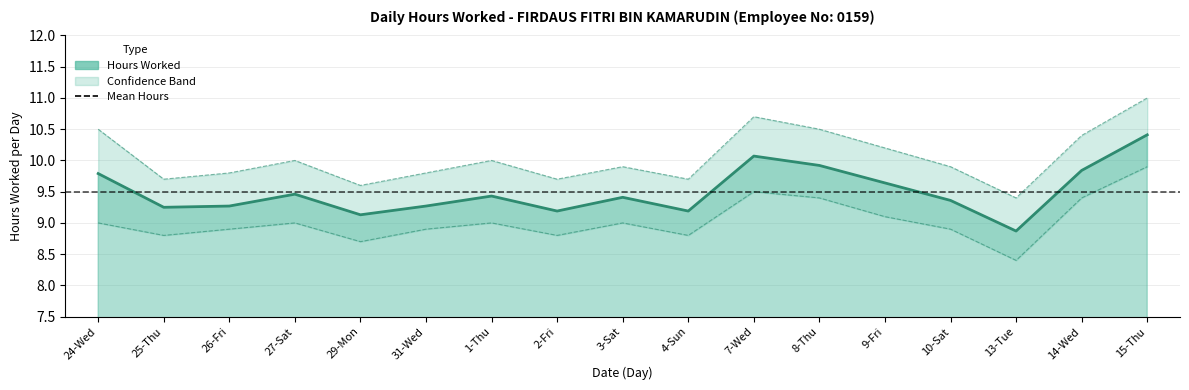

True or false: Upper Bound has a value of 9.6 at 29-Mon.

True